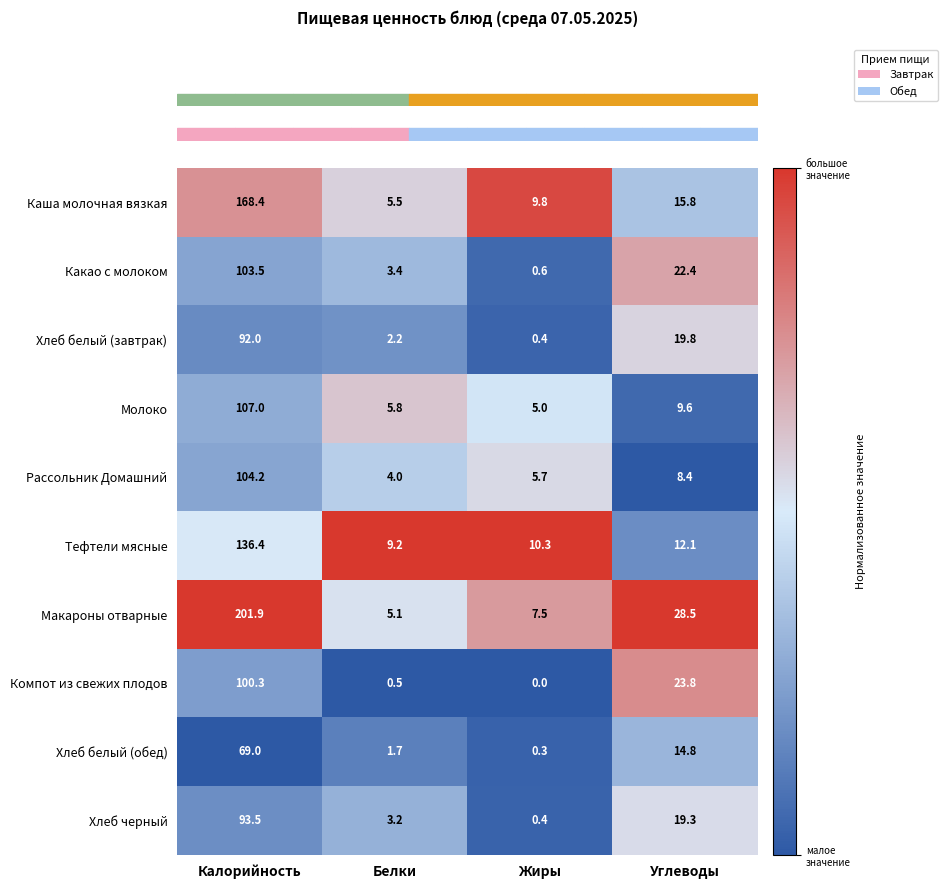

What value does the Хлеб черный series have at Белки?

3.2